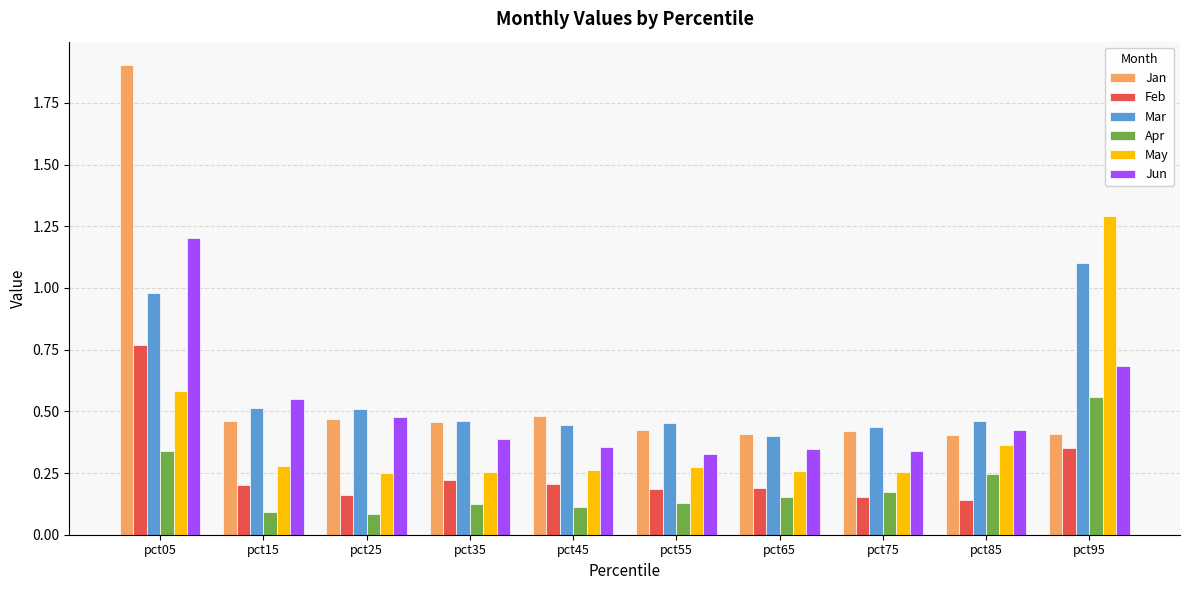

What is the sum of all Mar values?

5.8